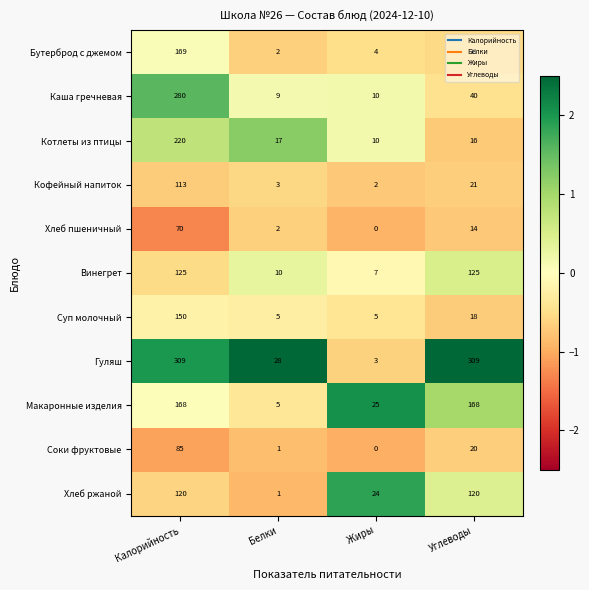

The Гуляш series shows 4 at Жиры. True or false?

False